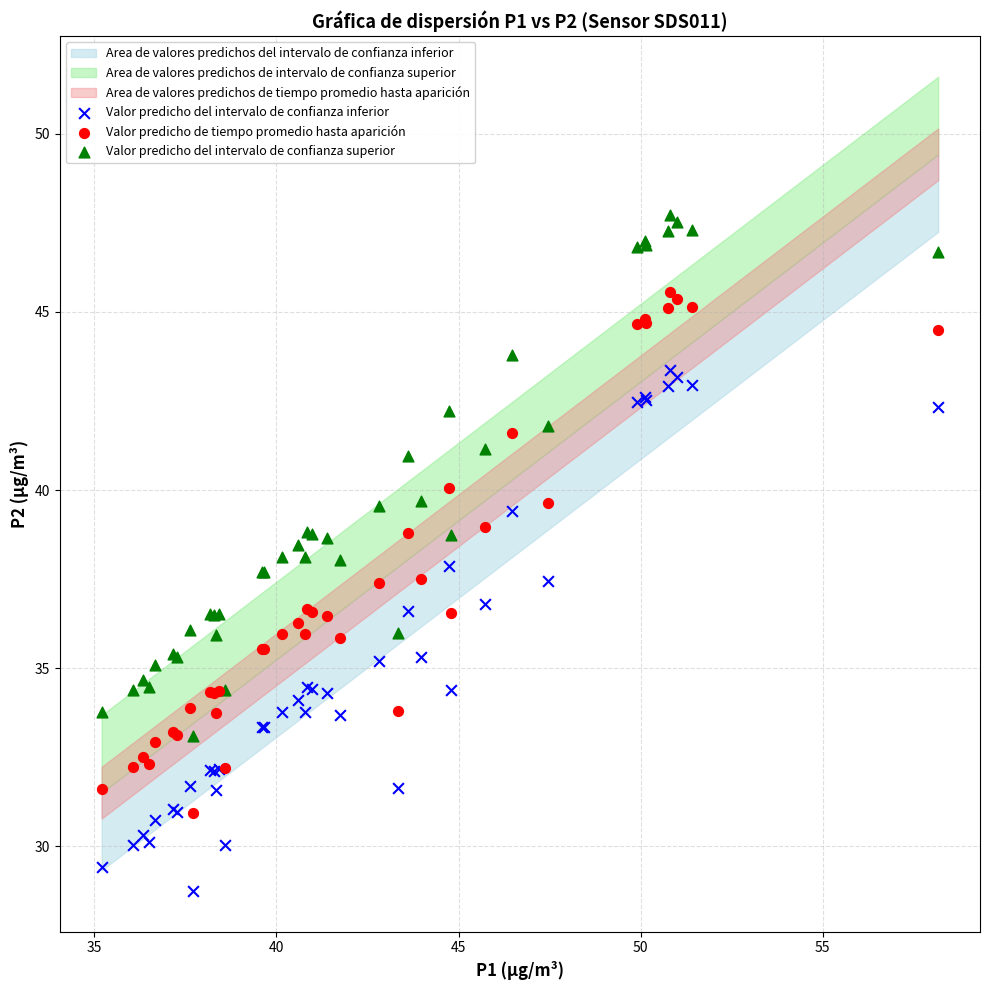

Which series contains the highest Y value?

Valor predicho del intervalo de confianza superior